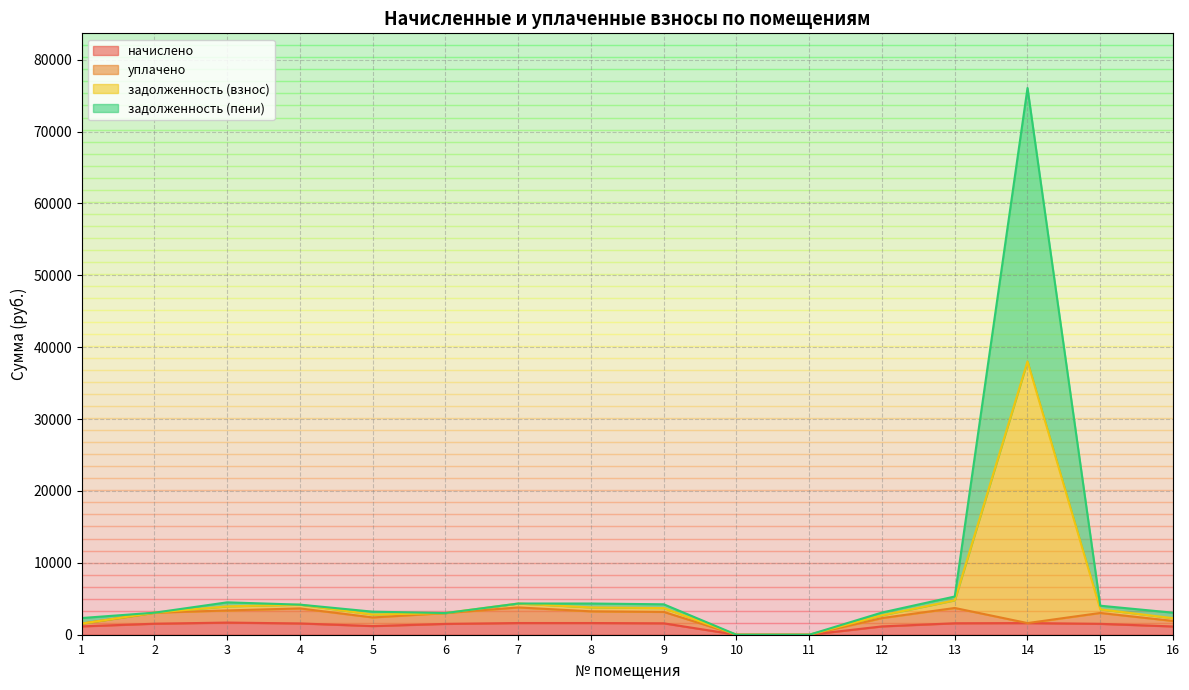

At which category is the sum across all series the highest?

14